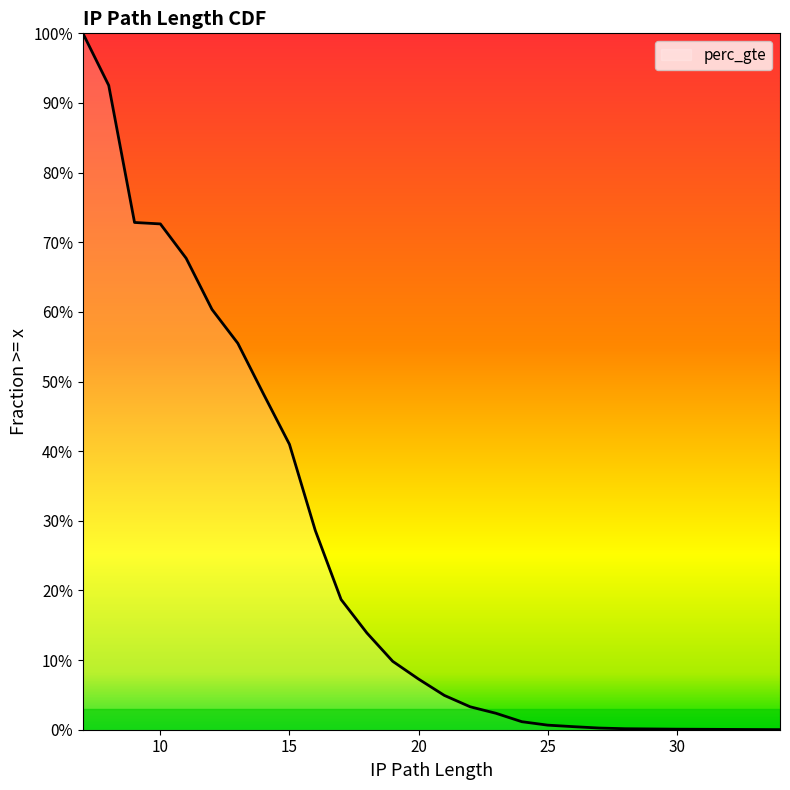

At which category does the chart reach its peak across all series?

7